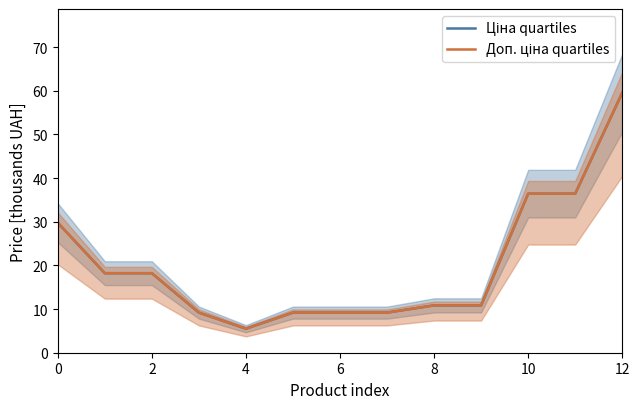

What is the label of the 2nd point from the right?

11